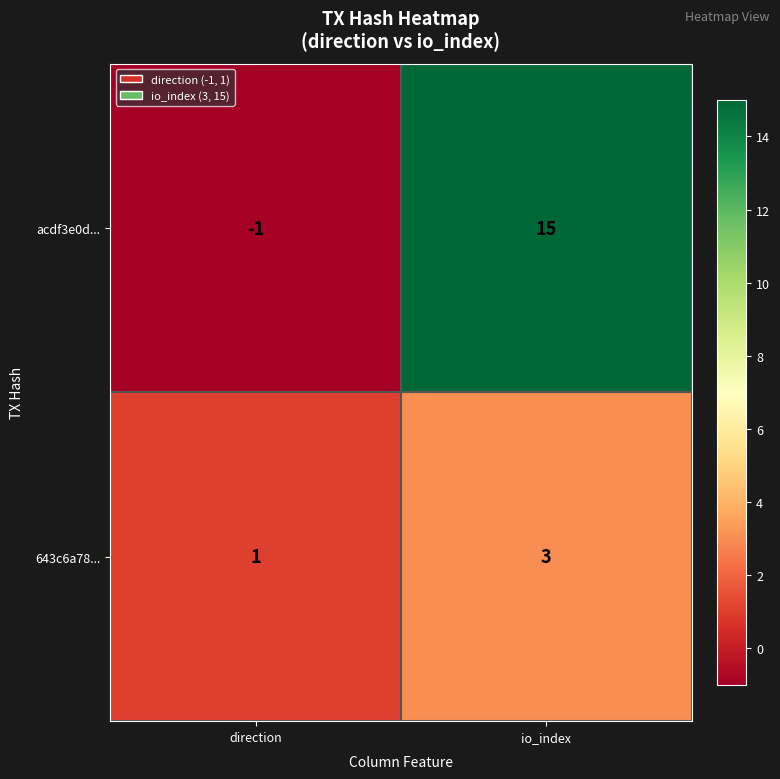

Which series has the widest spread of values?

acdf3e0d...